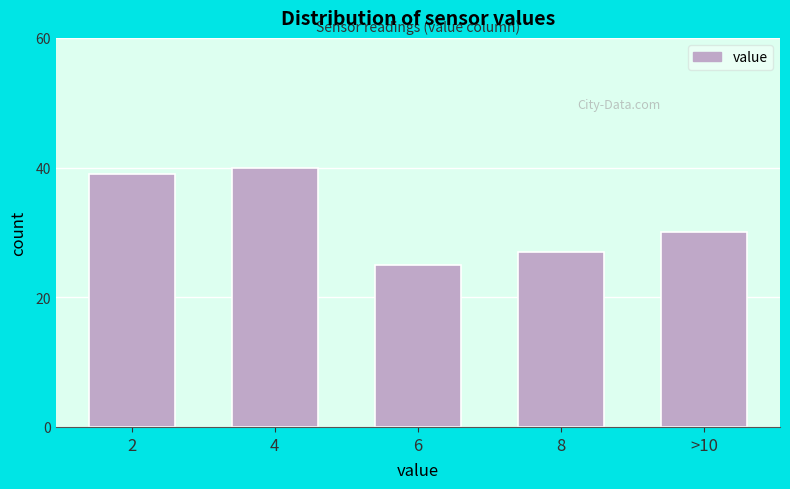

Reading left to right, extract all data points from this chart.

2=39	4=40	6=25	8=27	>10=30